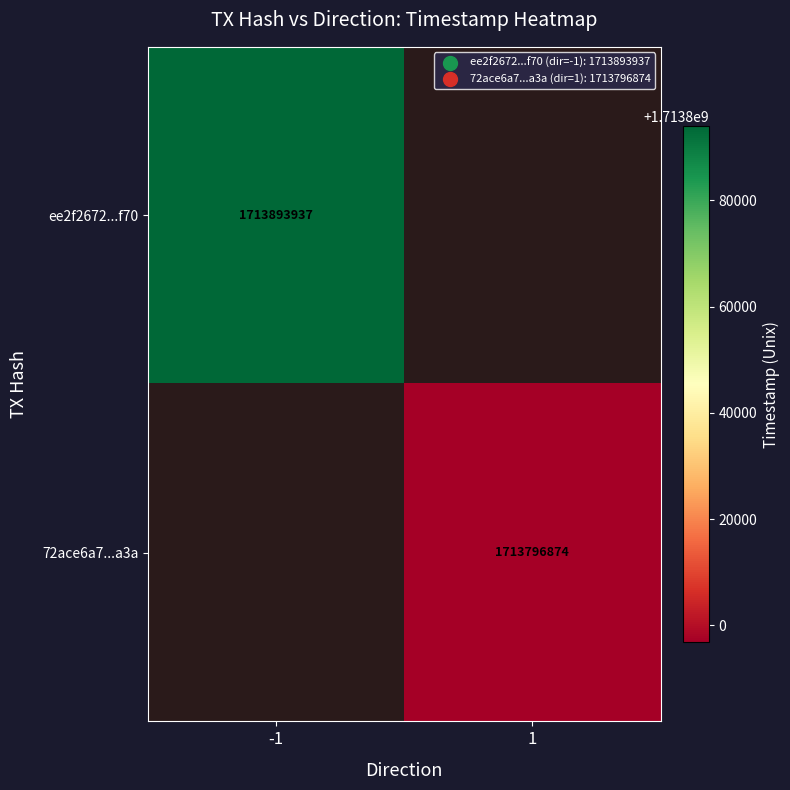

The value of 72ace6a7...a3a at 1 is 1179292878. True or false?

False